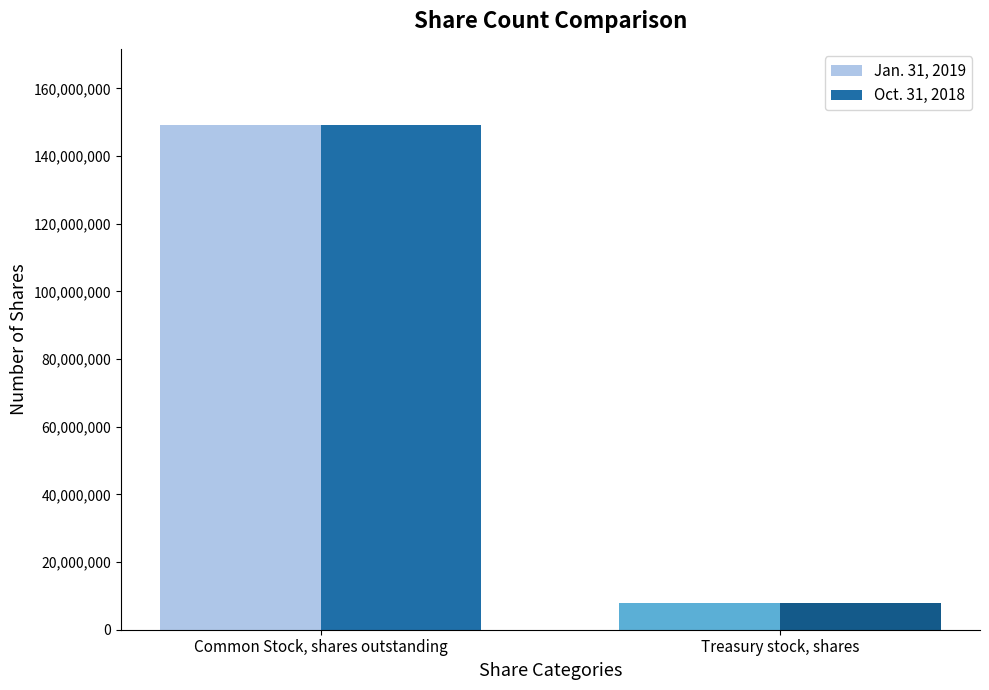

What position from the right is Treasury stock, shares?

1